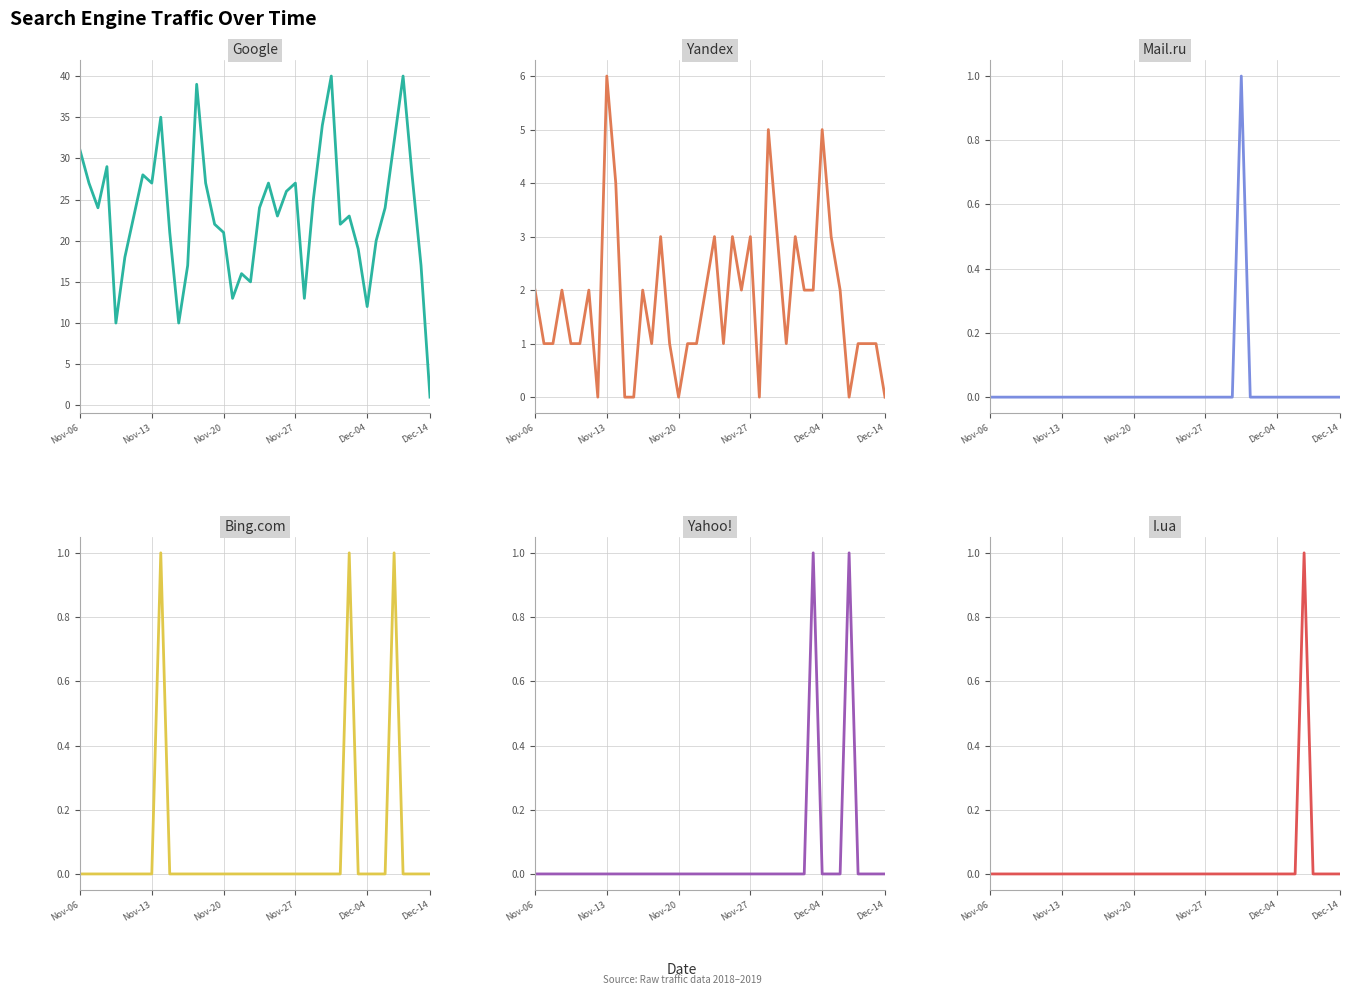

True or false: Google has a value of 22 at 29.

True